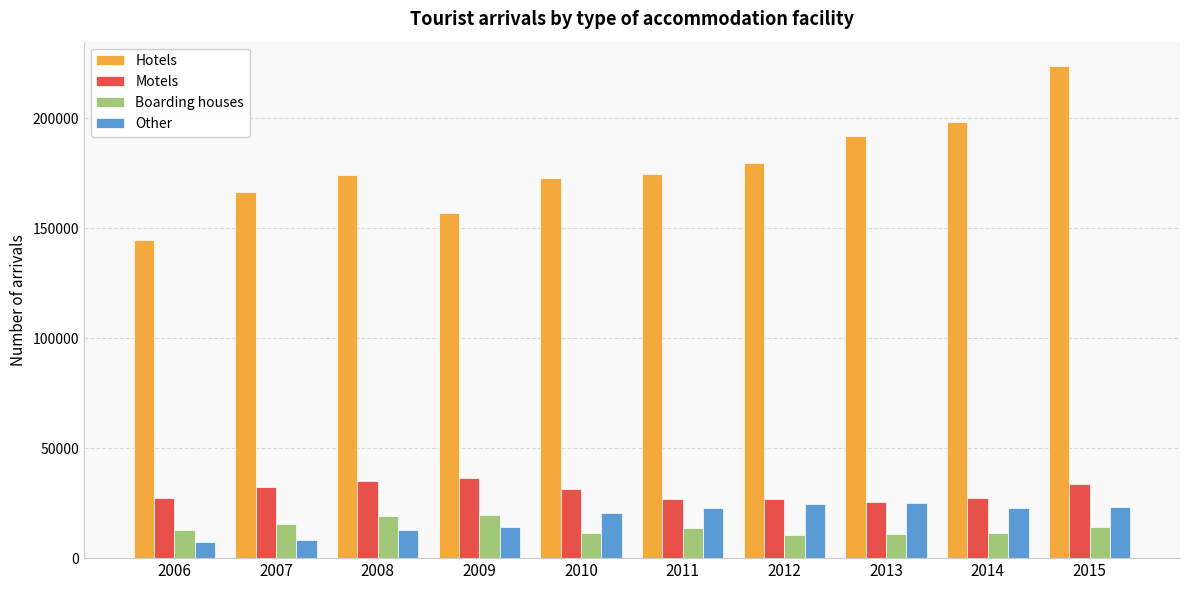

At 2007, list the series in order from largest to smallest.

Hotels, Motels, Boarding houses, Other